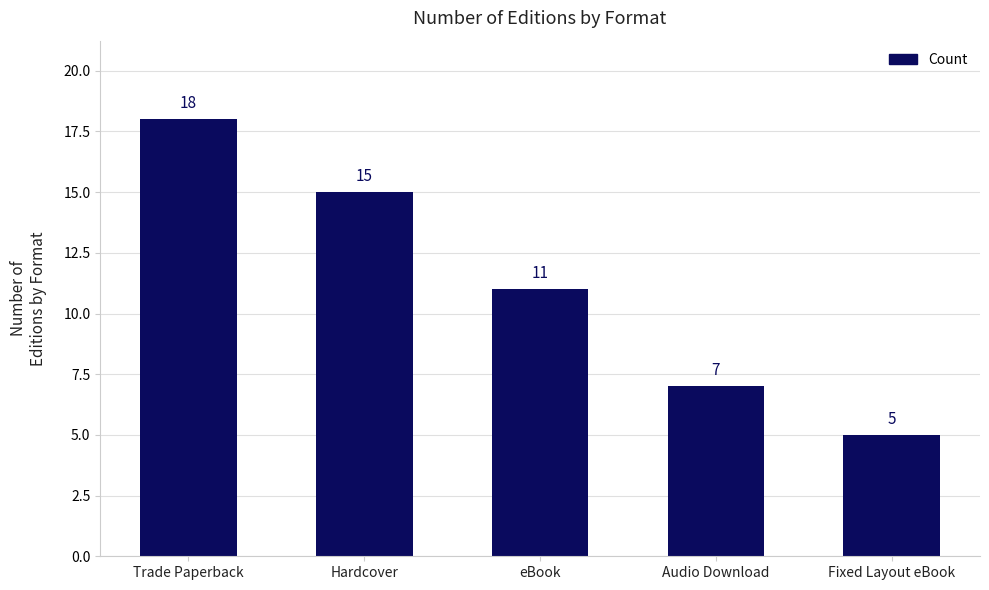

Which category has the lowest value across all series?

Fixed Layout eBook